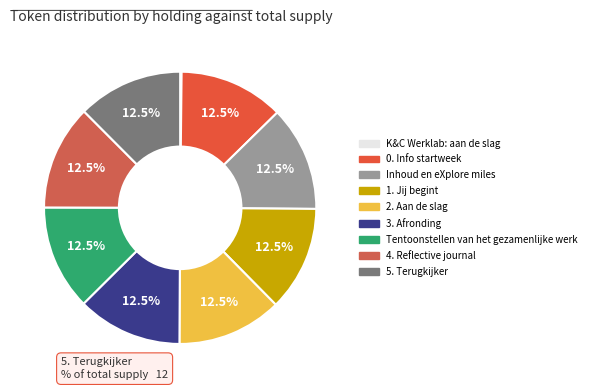

What is the total percentage of Inhoud en eXplore miles and 1. Jij begint?

25.0%